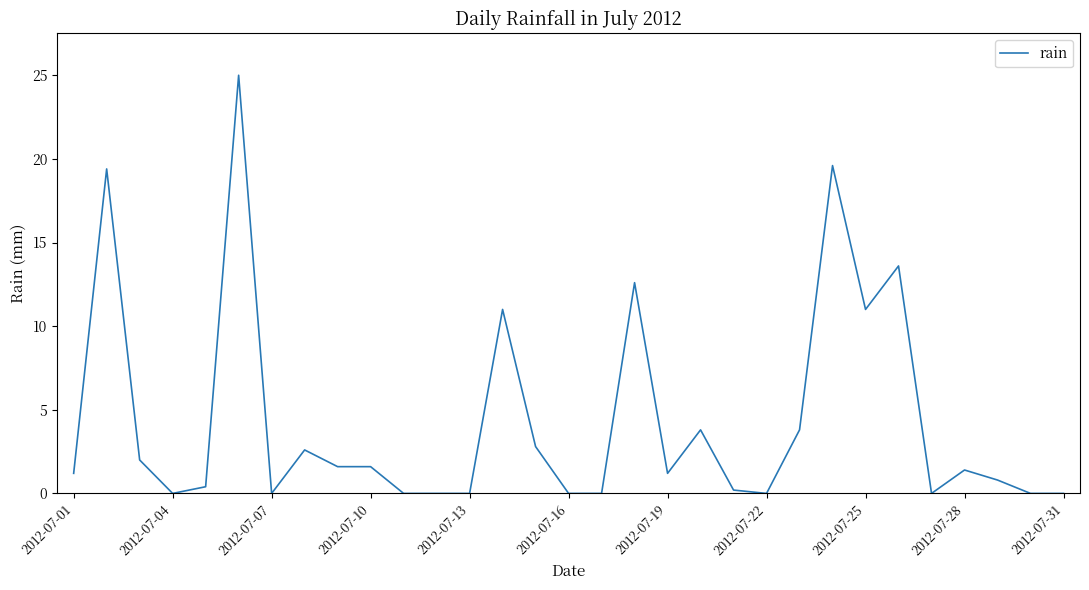

What is the greatest value displayed?

25.0